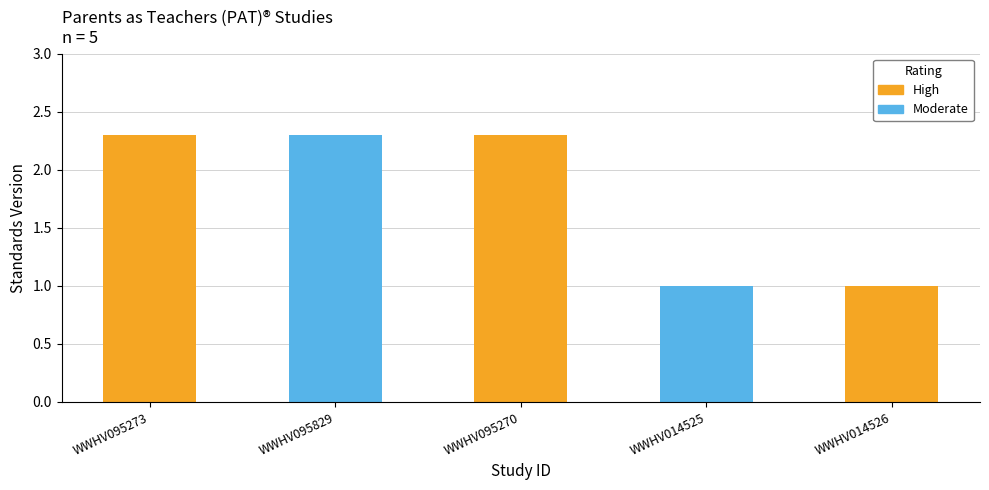

The value at WWHV095273 is 2.3. True or false?

True